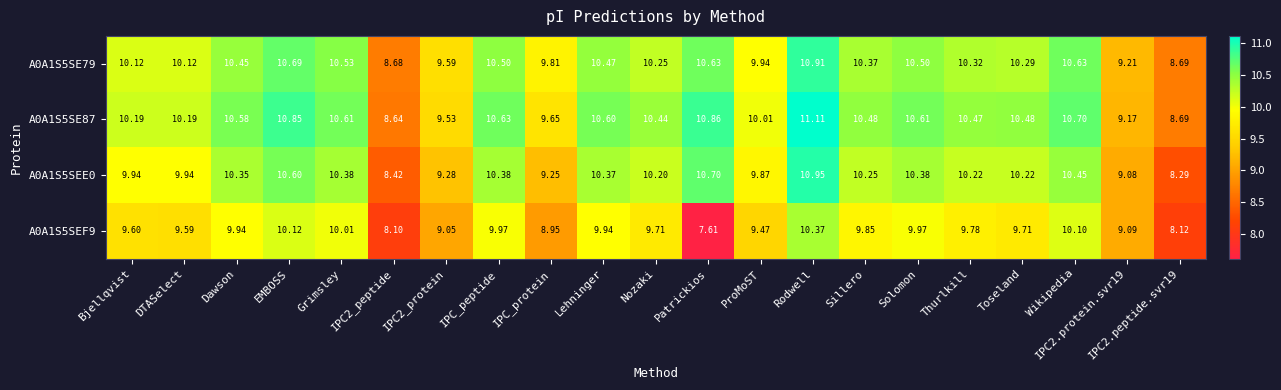

Between Dawson and Patrickios, which series saw the biggest shift?

A0A1S5SEF9